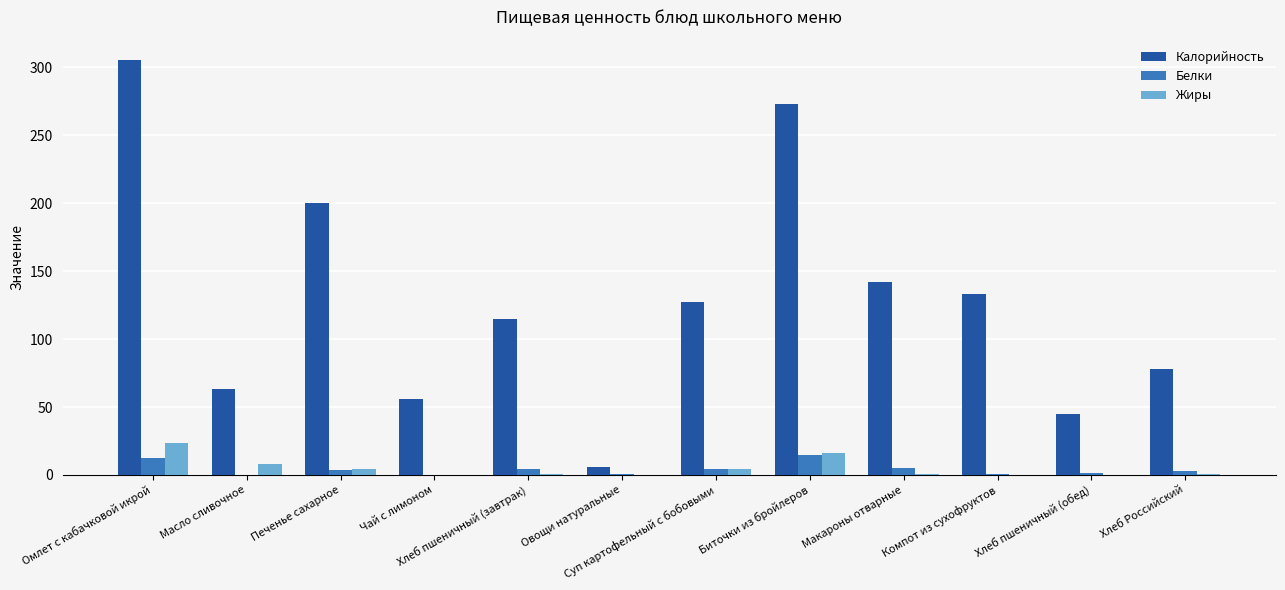

Is it true that Калорийность equals 115.0 at Хлеб пшеничный (завтрак)?

True